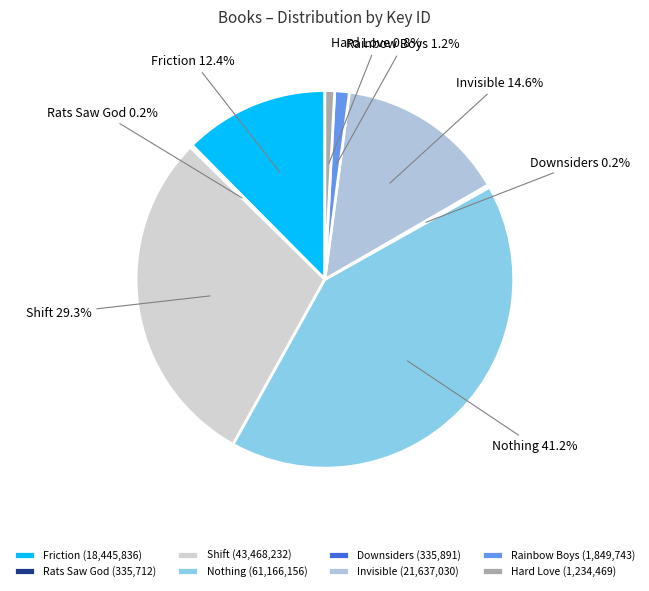

Combined, do Friction and Hard Love account for over 50%?

No